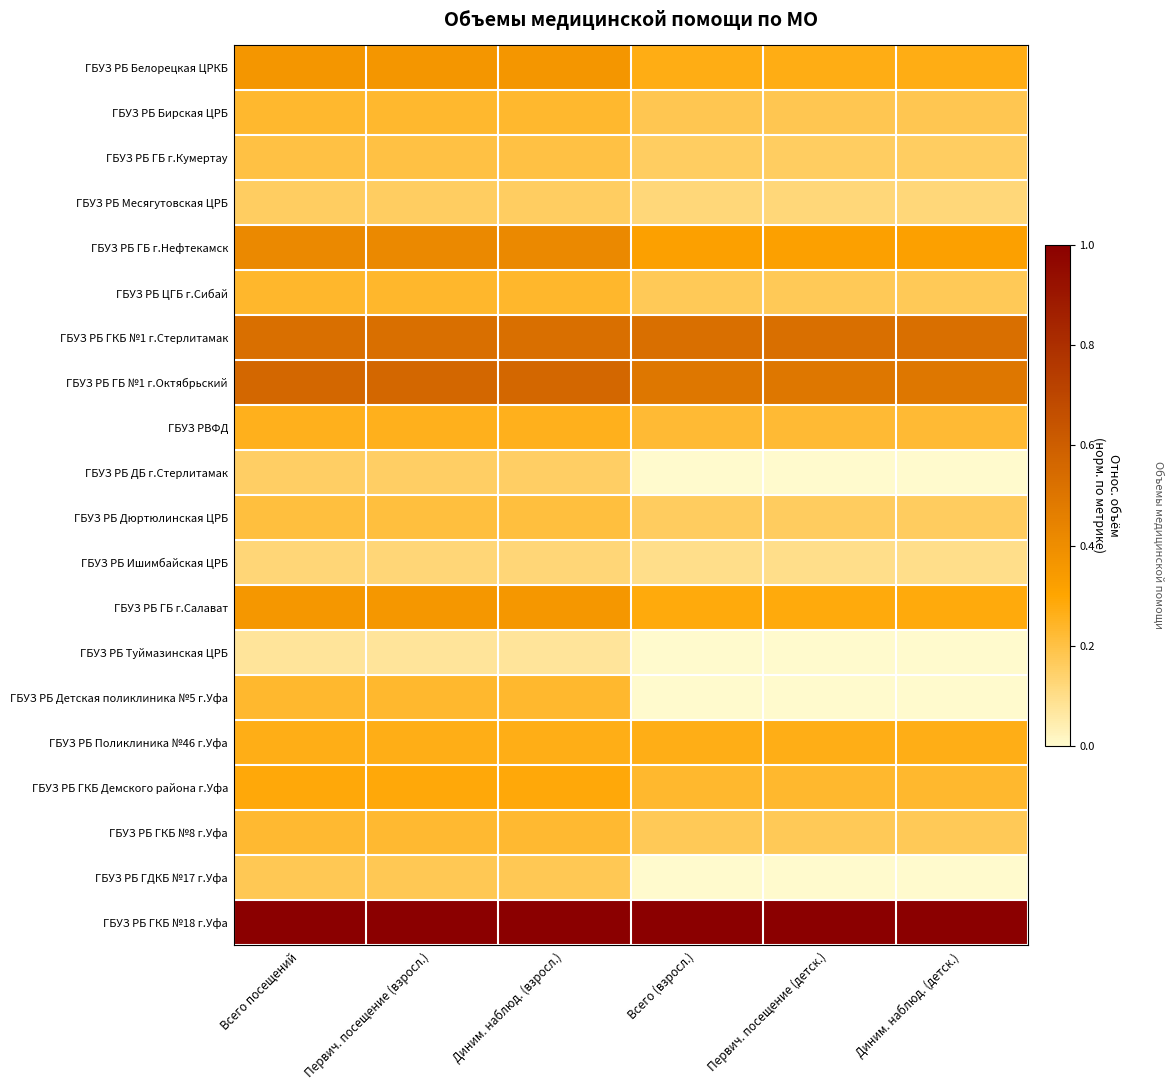

Which series has the largest total across all categories?

ГБУЗ РБ ГКБ №18 г.Уфа